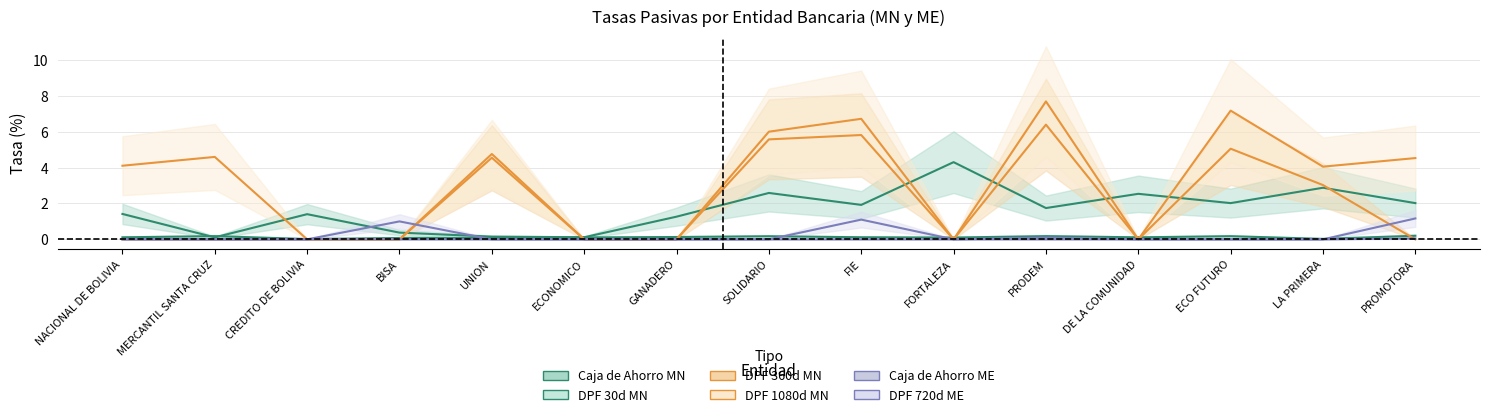

What is the label of the 14th point from the right?

MERCANTIL SANTA CRUZ